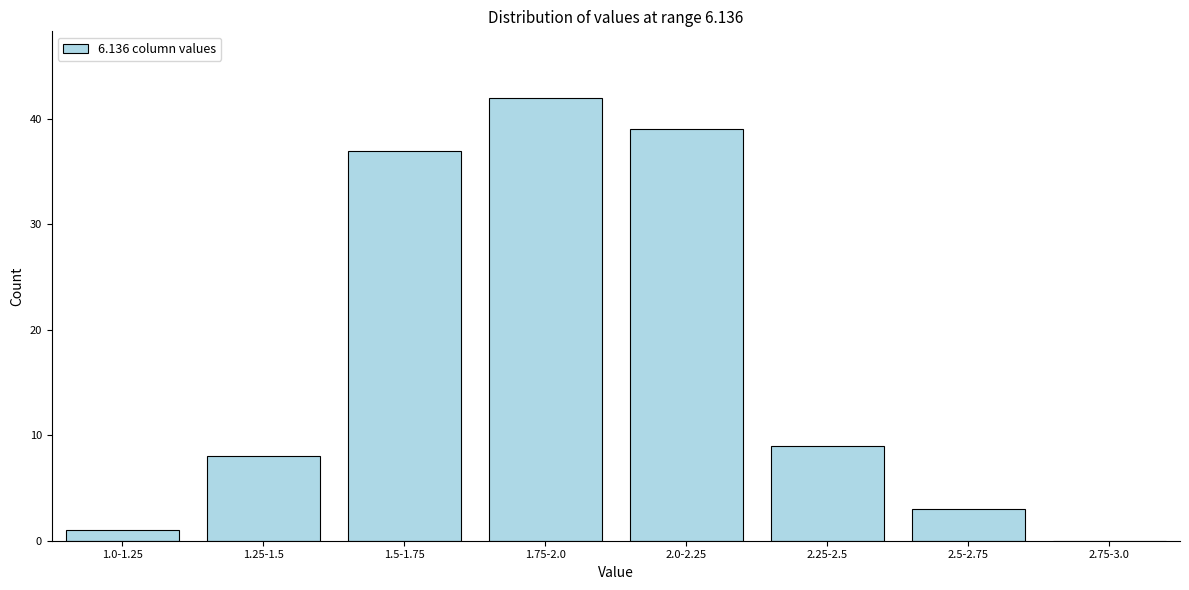

Reading right to left, transcribe all the data shown in this chart.

2.75-3.0=0	2.5-2.75=3	2.25-2.5=9	2.0-2.25=39	1.75-2.0=42	1.5-1.75=37	1.25-1.5=8	1.0-1.25=1